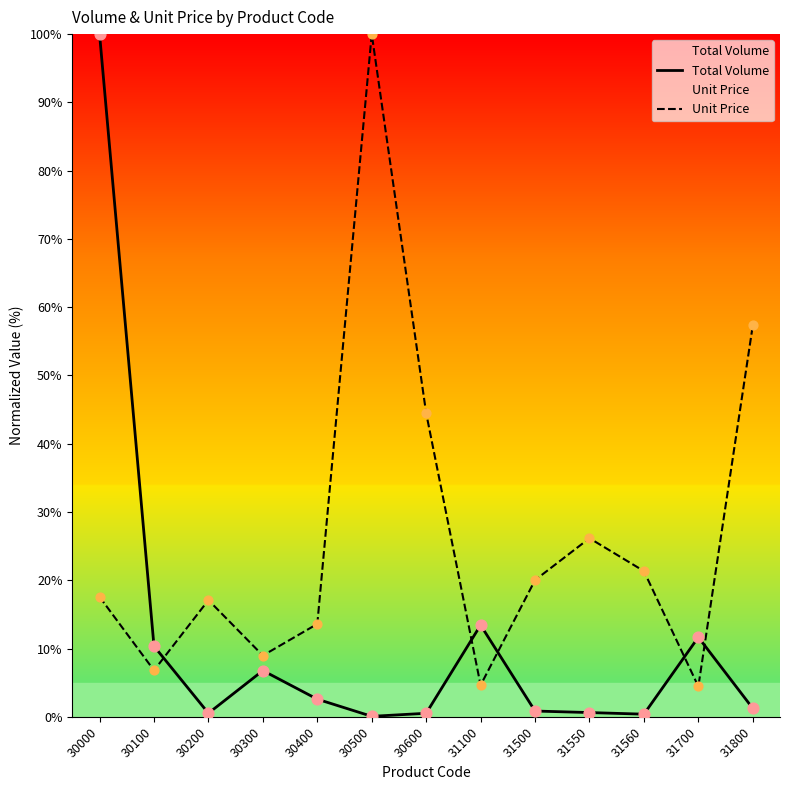

What is the total value across all series at 30300?

15.7